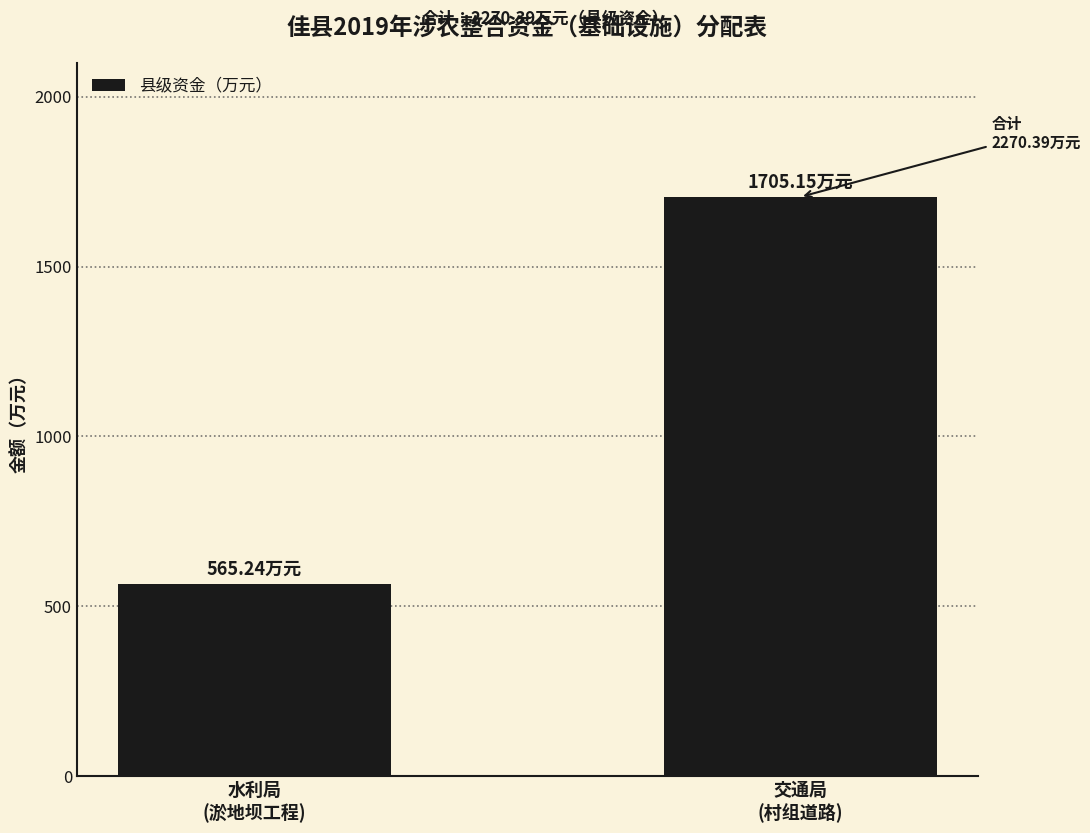

Reading right to left, what are all the values shown in this chart?

1705.2	565.2